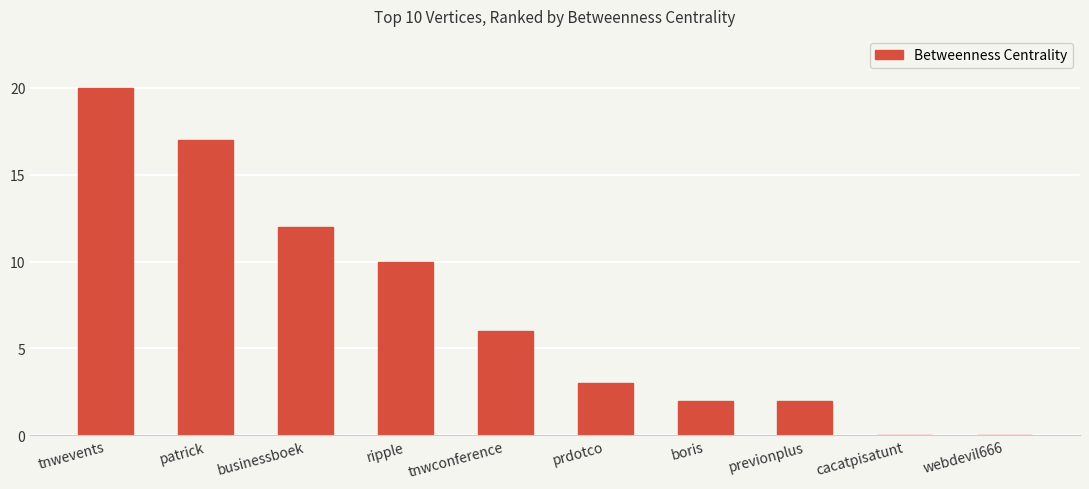

The chart shows a value of 13 at cacatpisatunt. True or false?

False